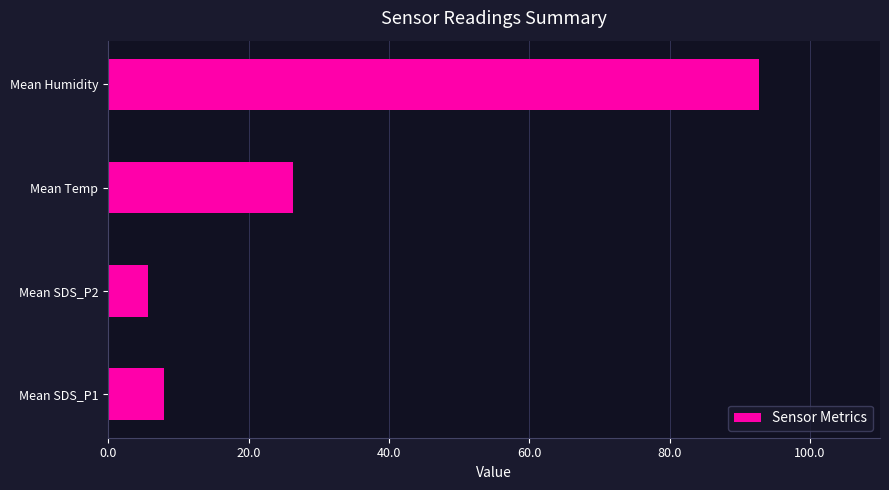

List the labels in order of value, smallest first.

Mean SDS_P2, Mean SDS_P1, Mean Temp, Mean Humidity